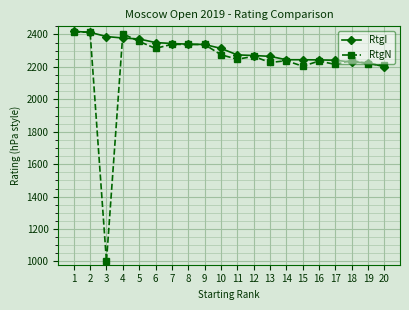

What is the sum of all RtgN values?

44494